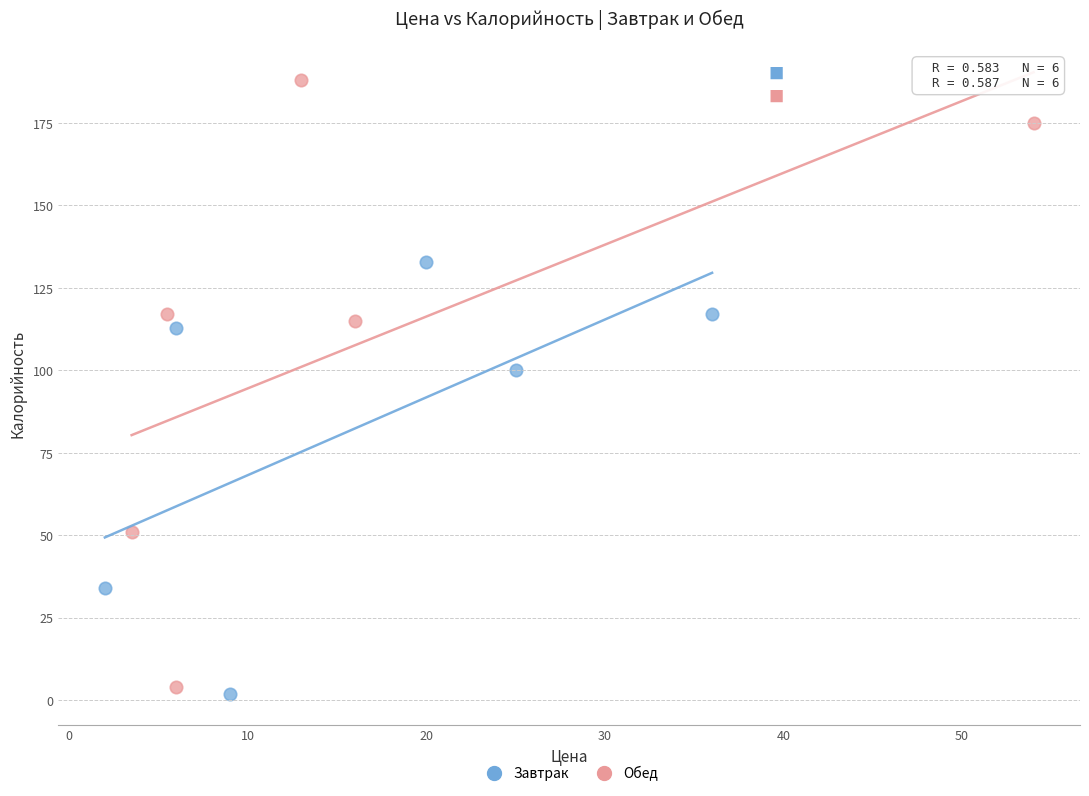

What are all the series names shown in the legend?

Завтрак, Обед